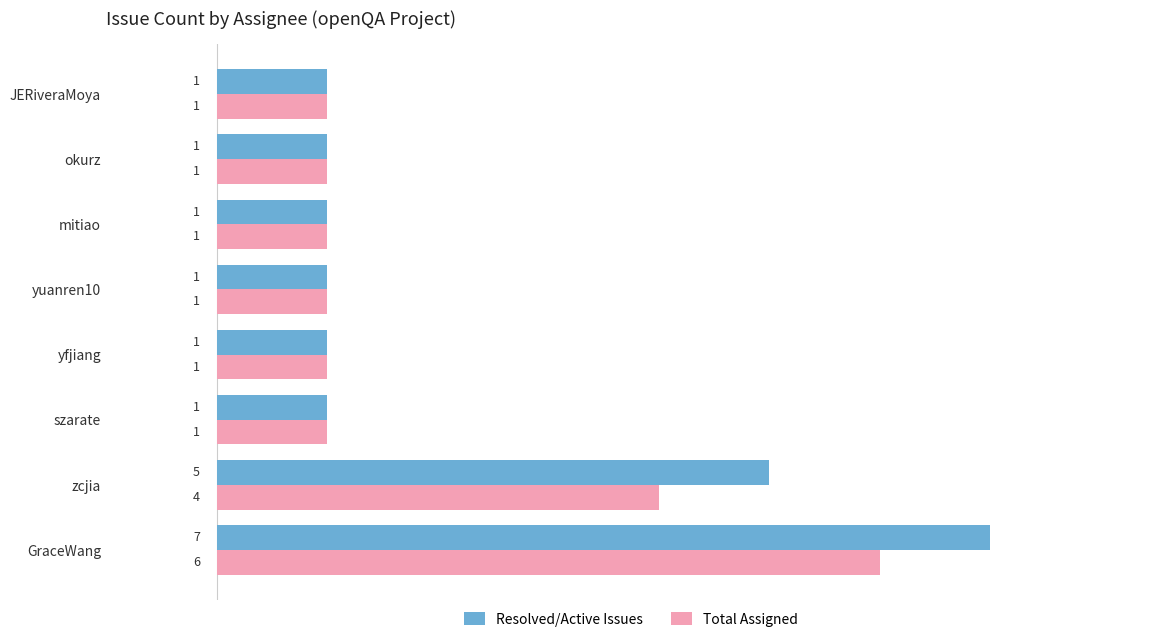

At which label is Resolved/Active Issues closest to 4?

zcjia